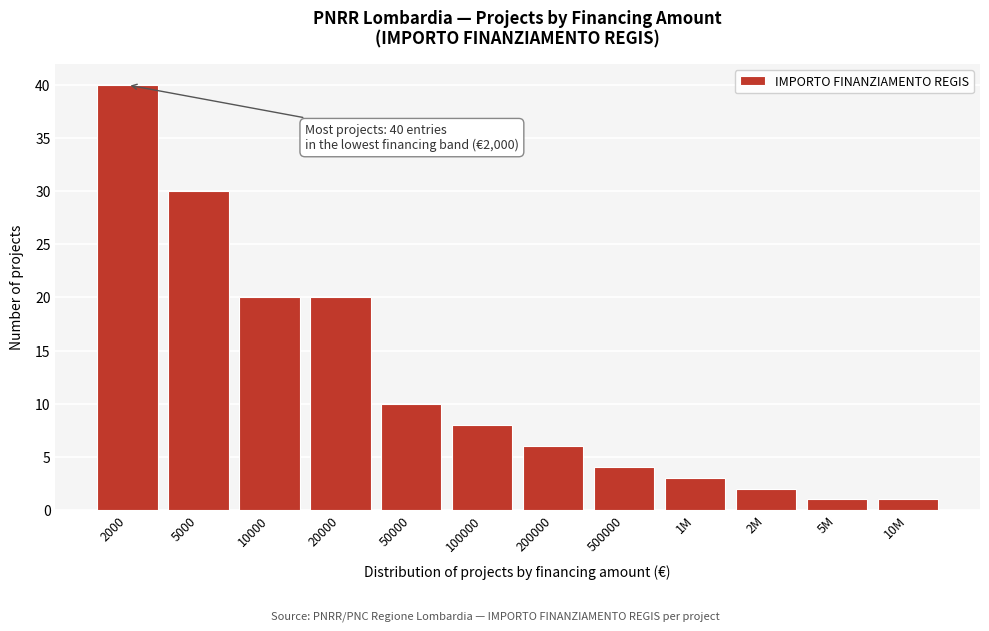

Reading right to left, transcribe all the data shown in this chart.

10M=1	5M=1	2M=2	1M=3	500000=4	200000=6	100000=8	50000=10	20000=20	10000=20	5000=30	2000=40